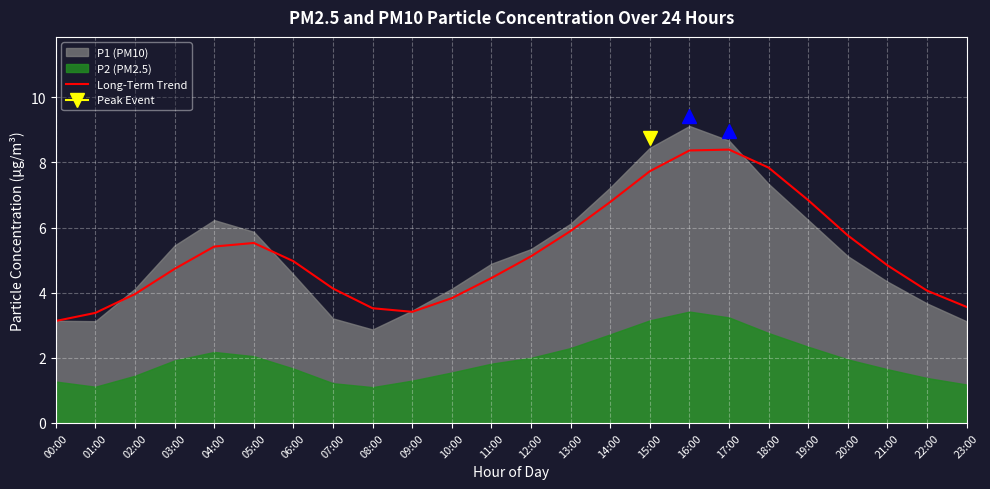

How many values are below 4?

7